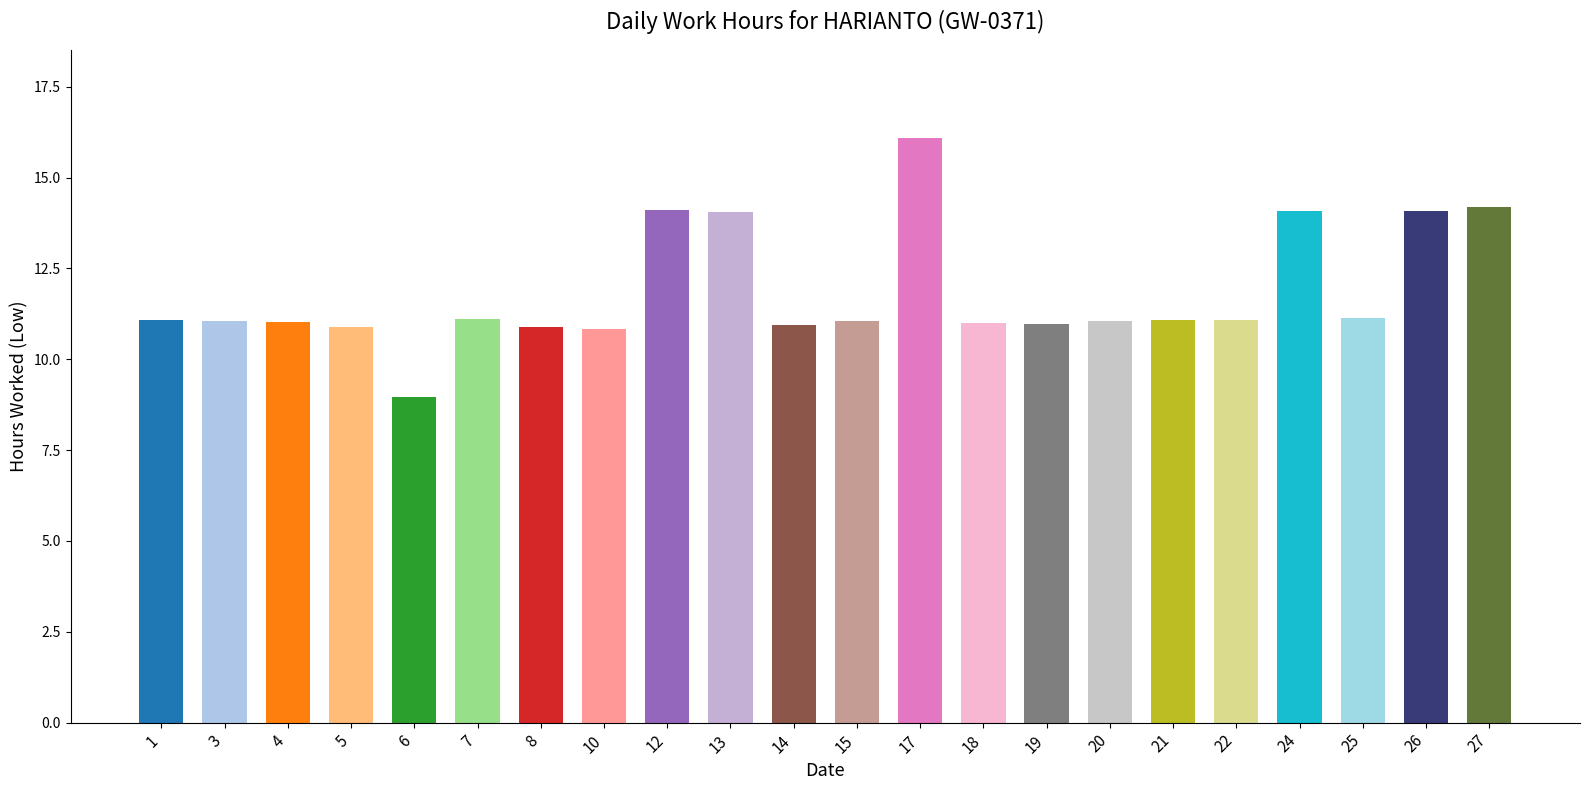

Does the chart contain stacked bars?

No